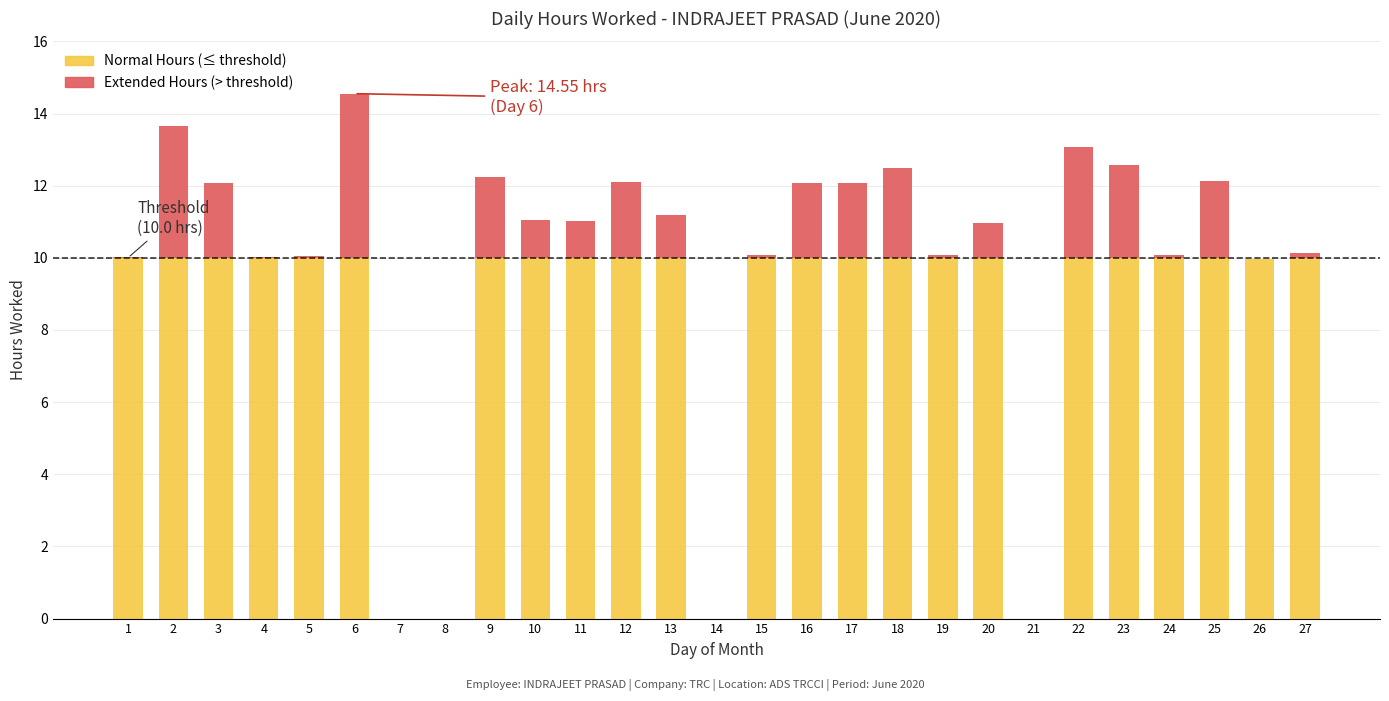

The value of Normal Hours (≤ threshold) at 25 is 3.2. True or false?

False